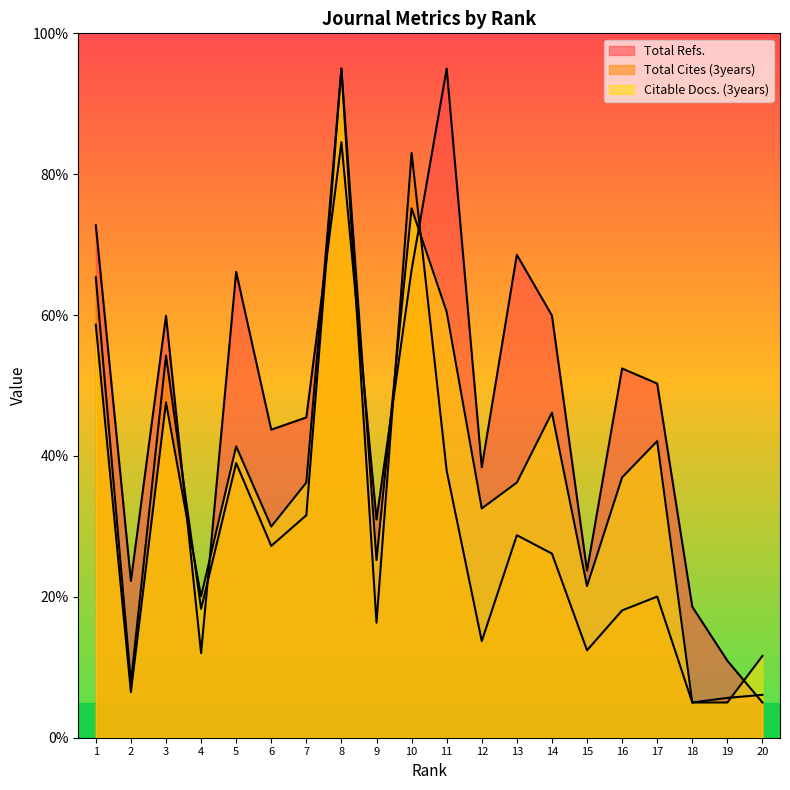

Is it true that Total Refs. equals 39.9 at 2?

False